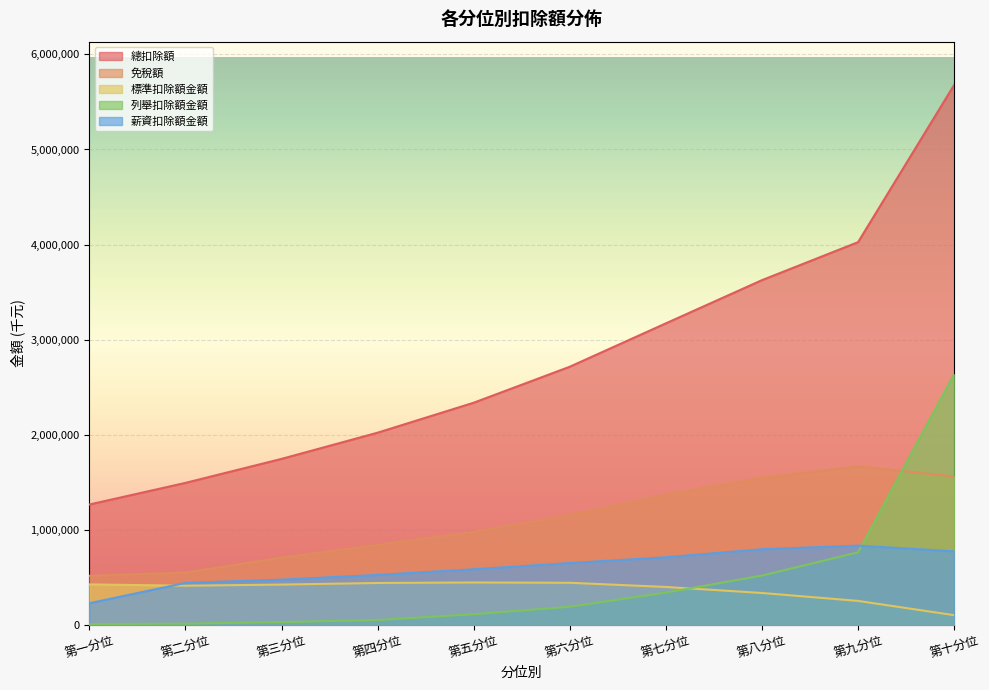

What position from the left is 第十分位?

10